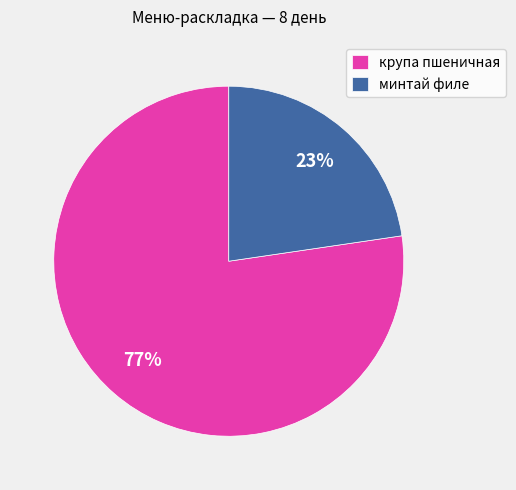

Rank the categories by value from lowest to highest.

минтай филе, крупа пшеничная